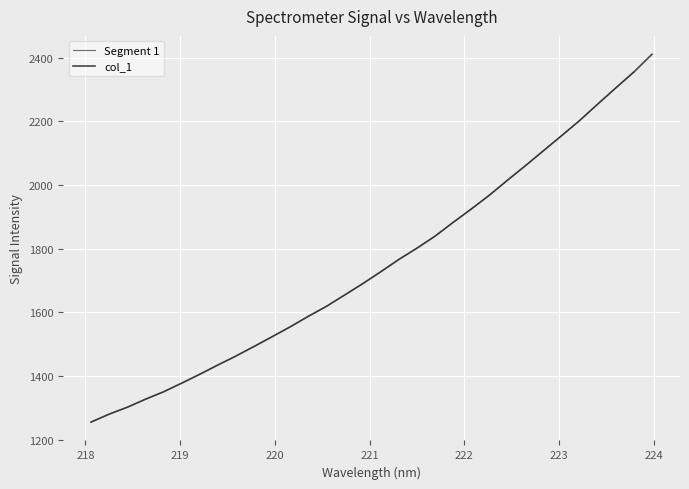

The value at 219.0156 is 2196.0. True or false?

False